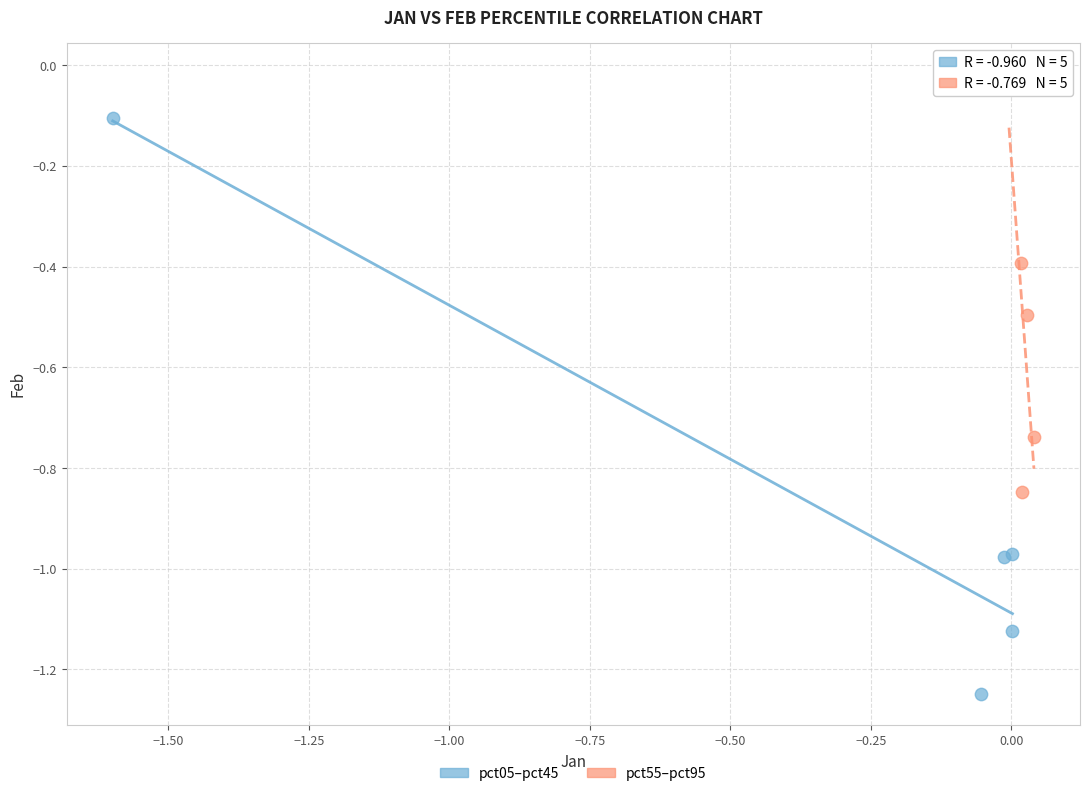

Which series reaches the maximum Y coordinate?

pct55–pct95